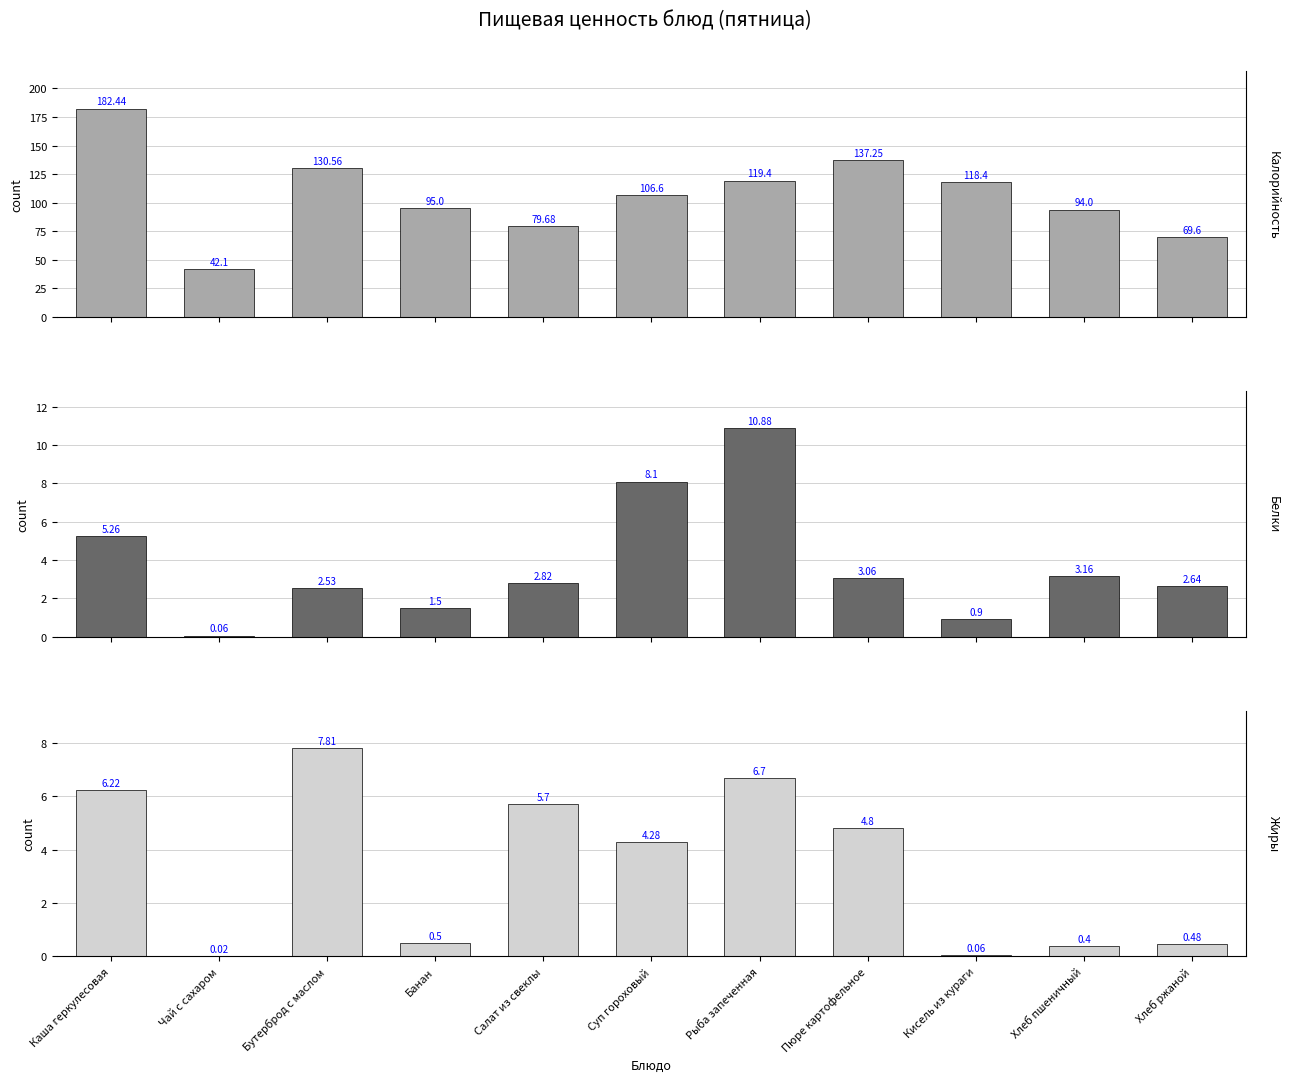

True or false: Белки has a value of 3.2 at Хлеб пшеничный.

True